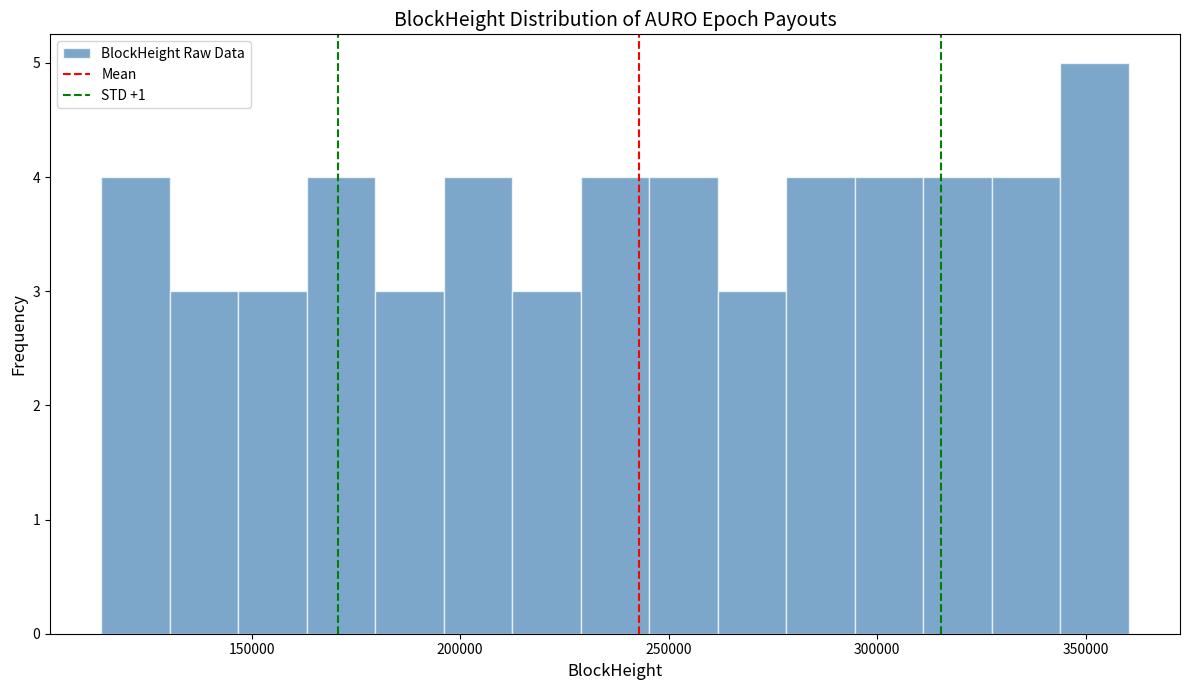

Around what value on the x-axis is the tallest bar? Give the approximate position of its centre, as read against the axis.

350000